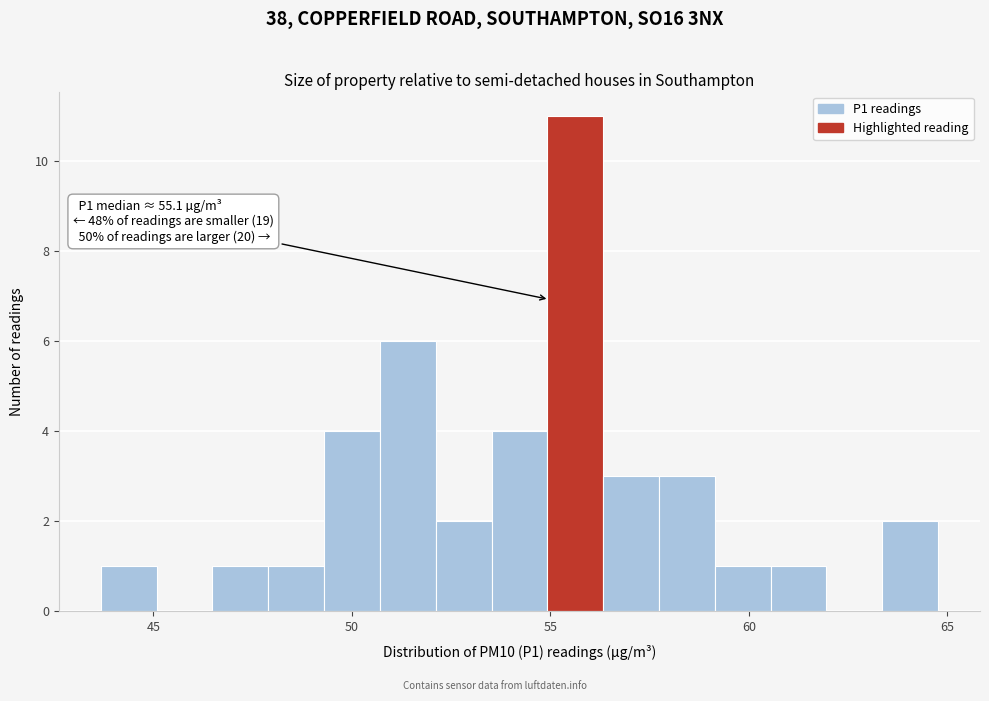

Read against the x-axis, roughly where is the centre of the tallest bar?

55.5